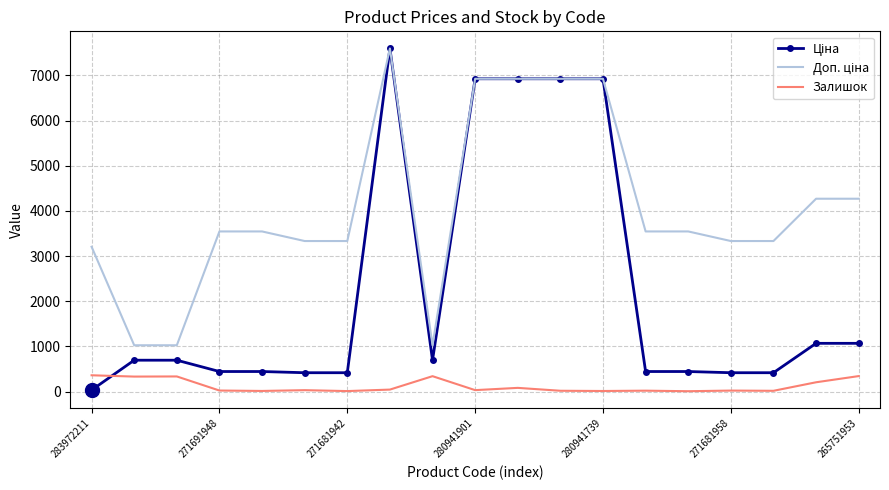

What is the maximum value shown in the chart?

7596.5